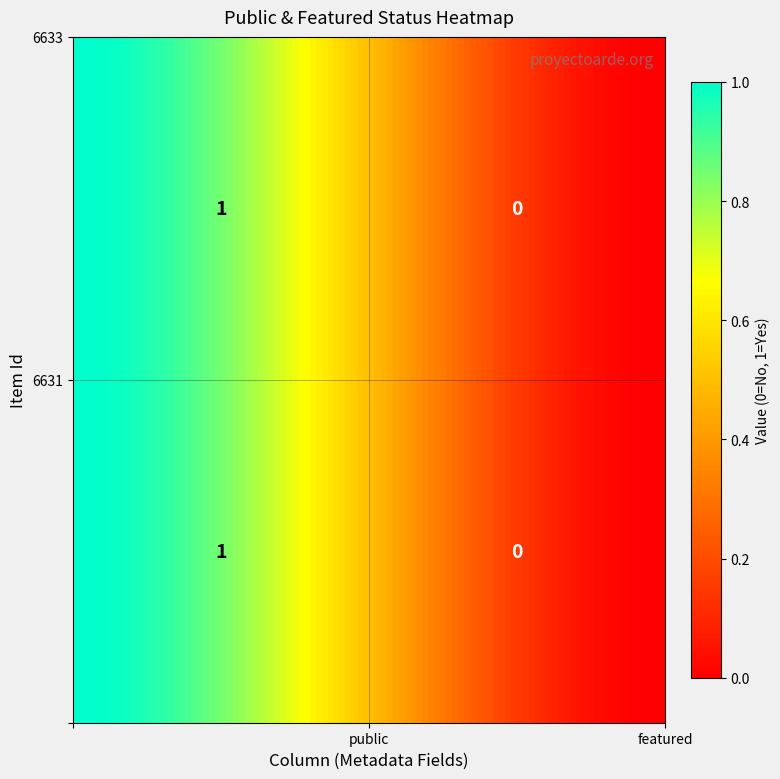

Which series has the largest range (max minus min)?

6631